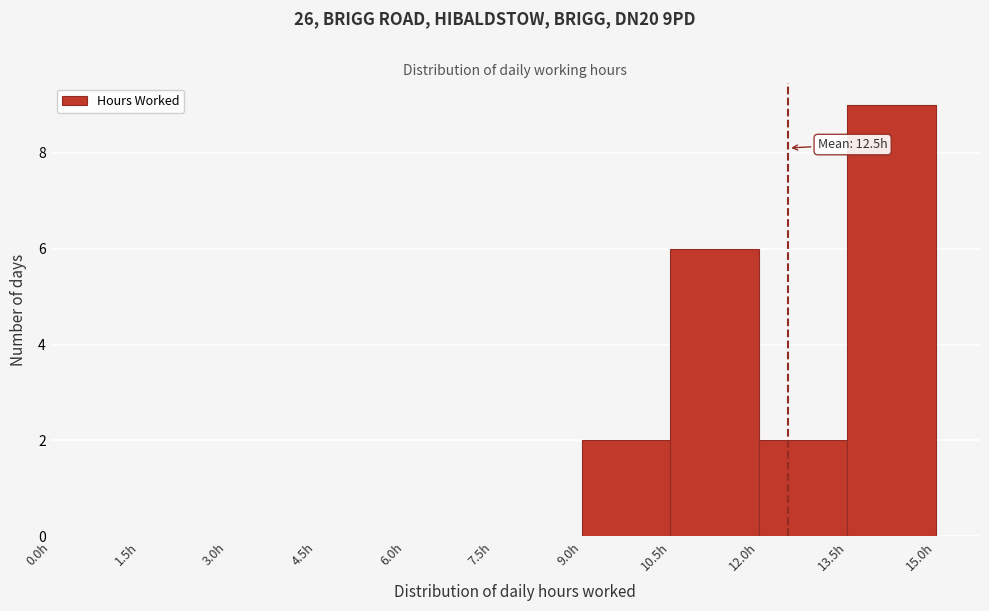

Over which range of the x-axis is the bar tallest?

13.5 to 15.0